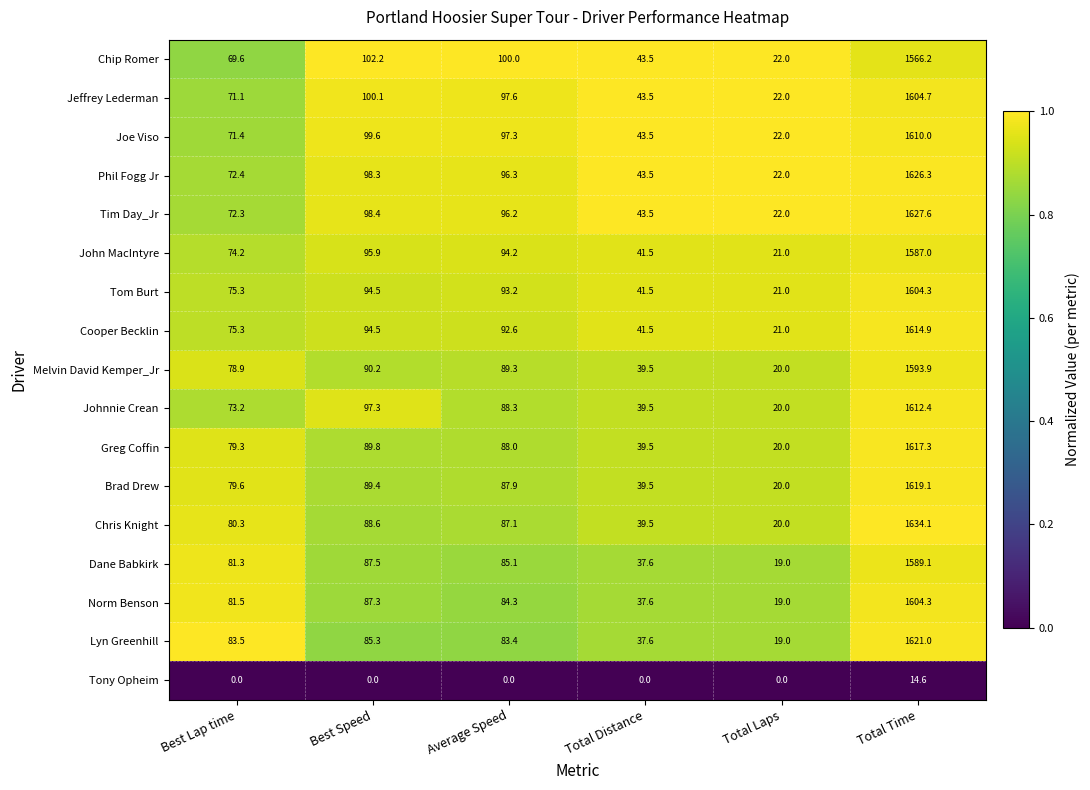

What is the maximum value for Phil Fogg Jr?

1626.3